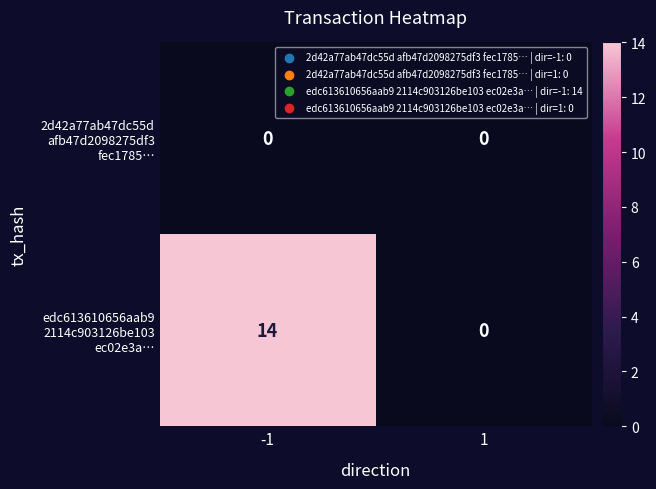

What is the spread (max minus min) of values at -1?

14